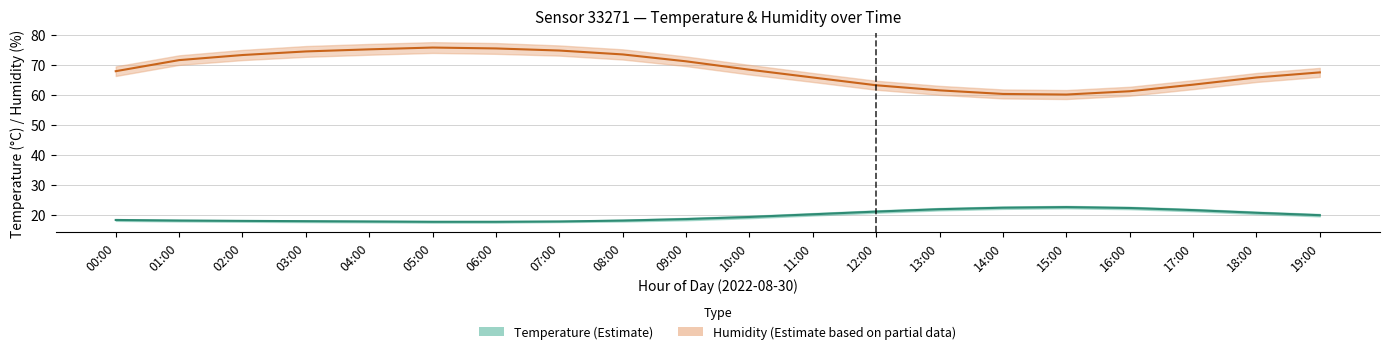

Rank the series by their average value, from lowest to highest.

temperature, humidity